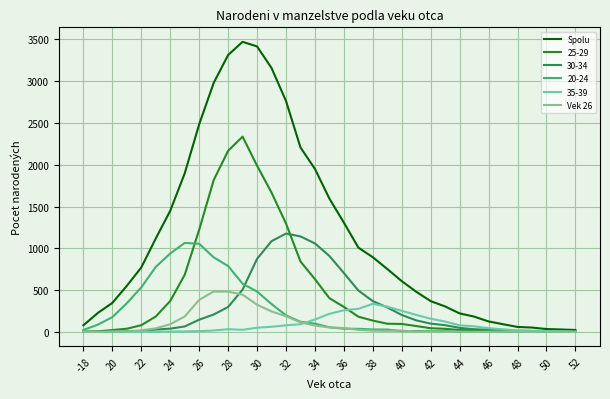

What is the maximum value shown in the chart?

3470